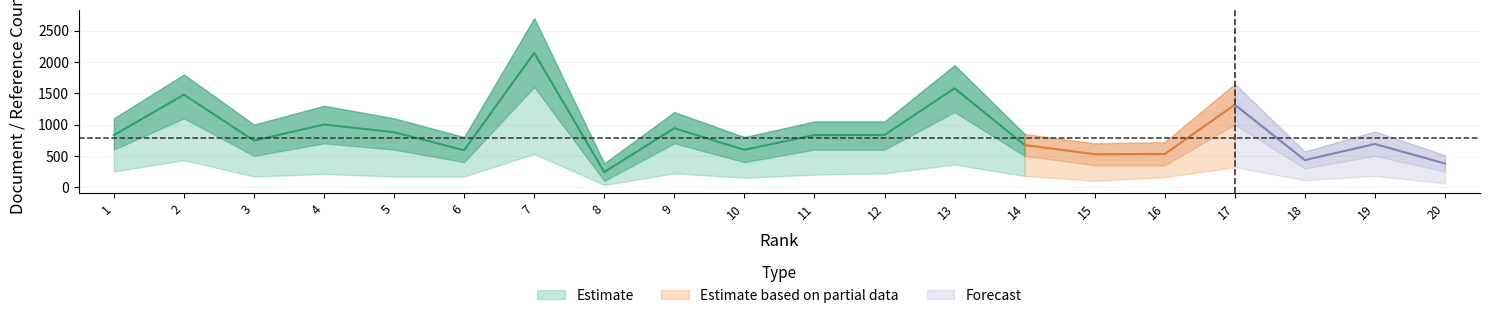

What is the average value of the Total Refs. series?

862